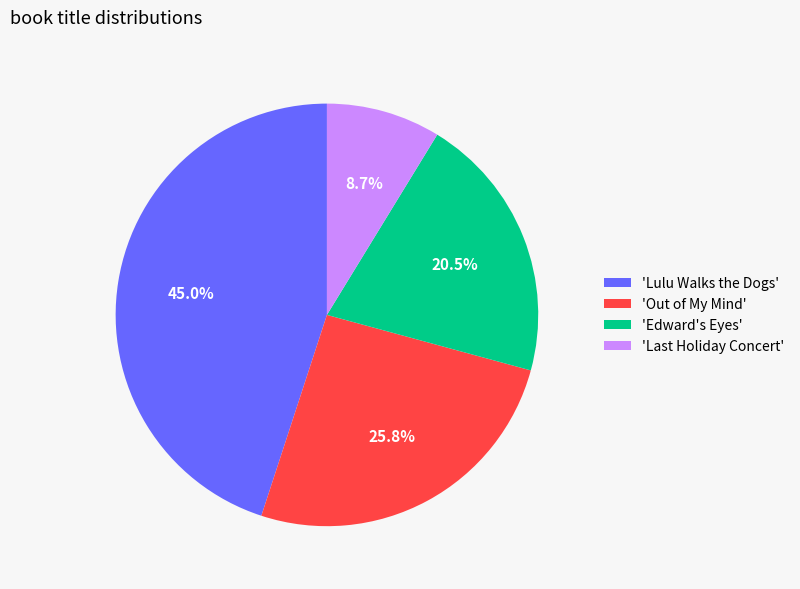

To the nearest percent, what is the average slice percentage?

25%